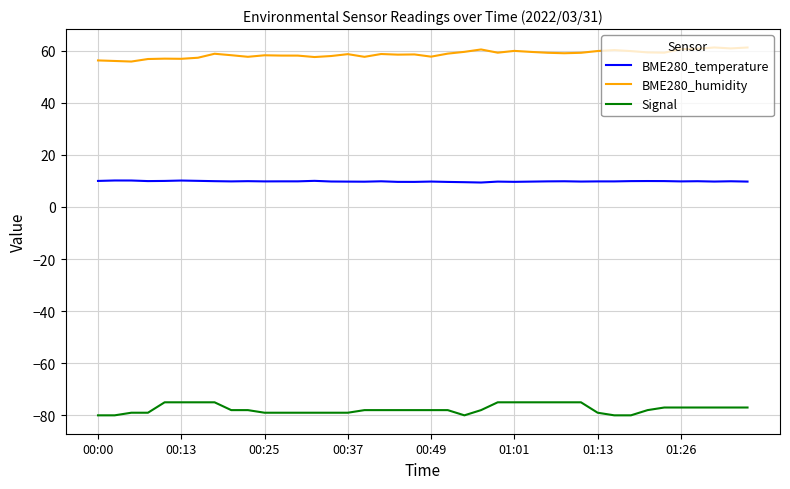

True or false: BME280_temperature and BME280_humidity cross at least once.

False